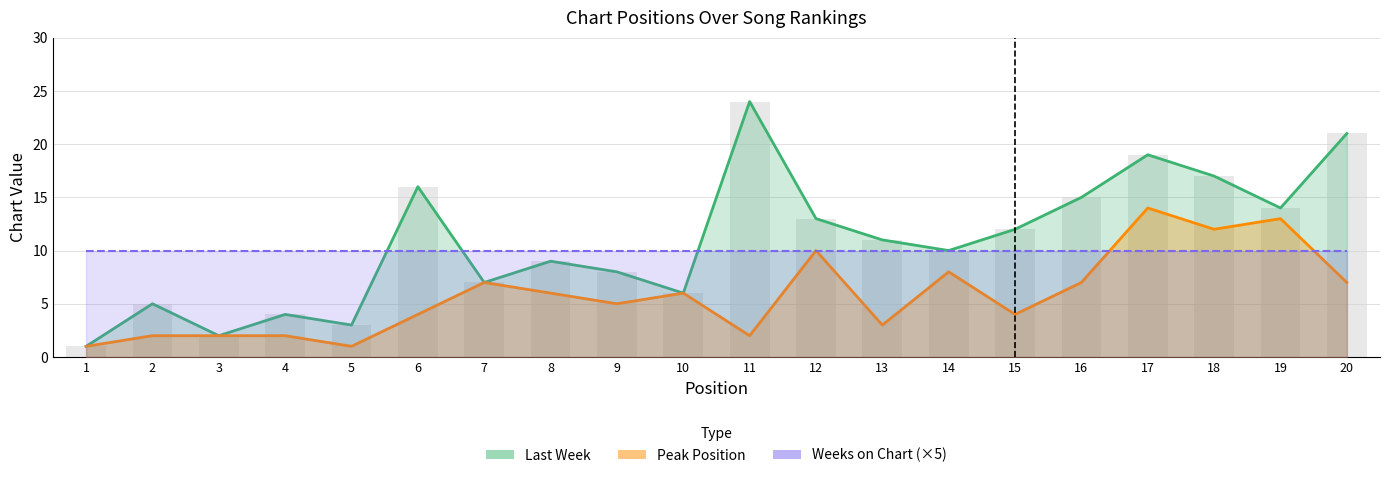

Does the chart contain any negative values?

No